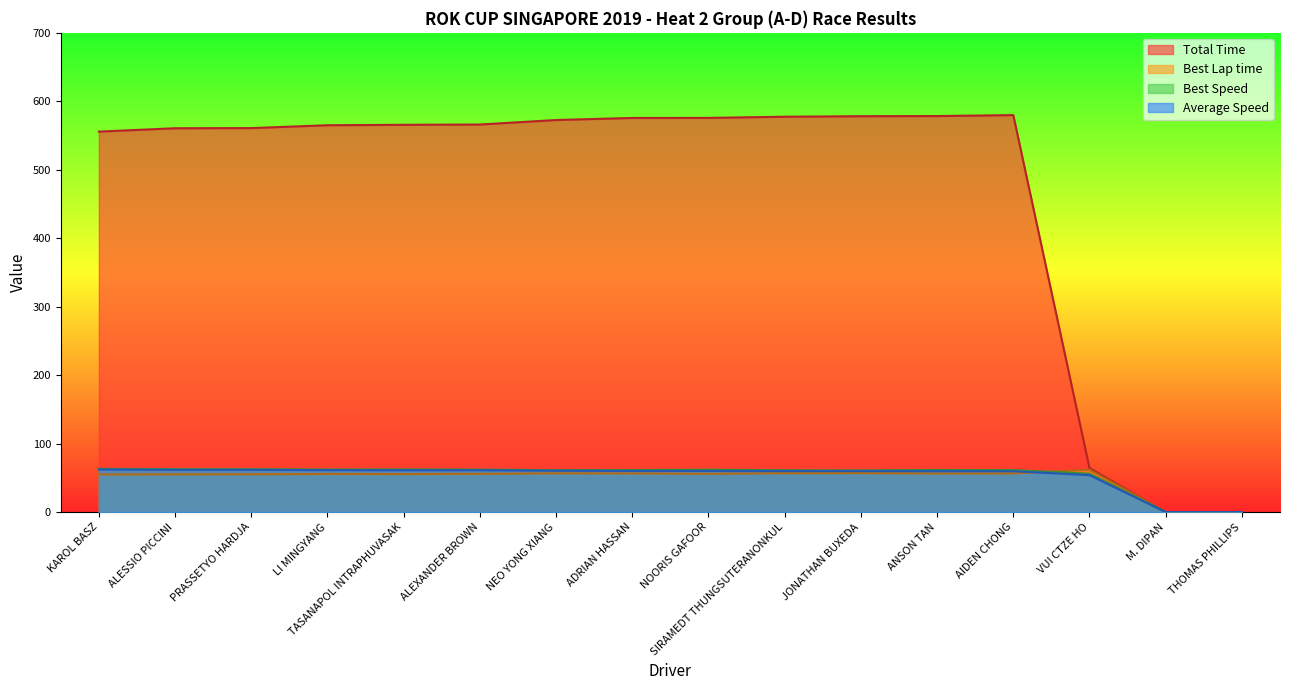

What are all the series names shown in the legend?

Total Time, Best Lap time, Best Speed, Average Speed